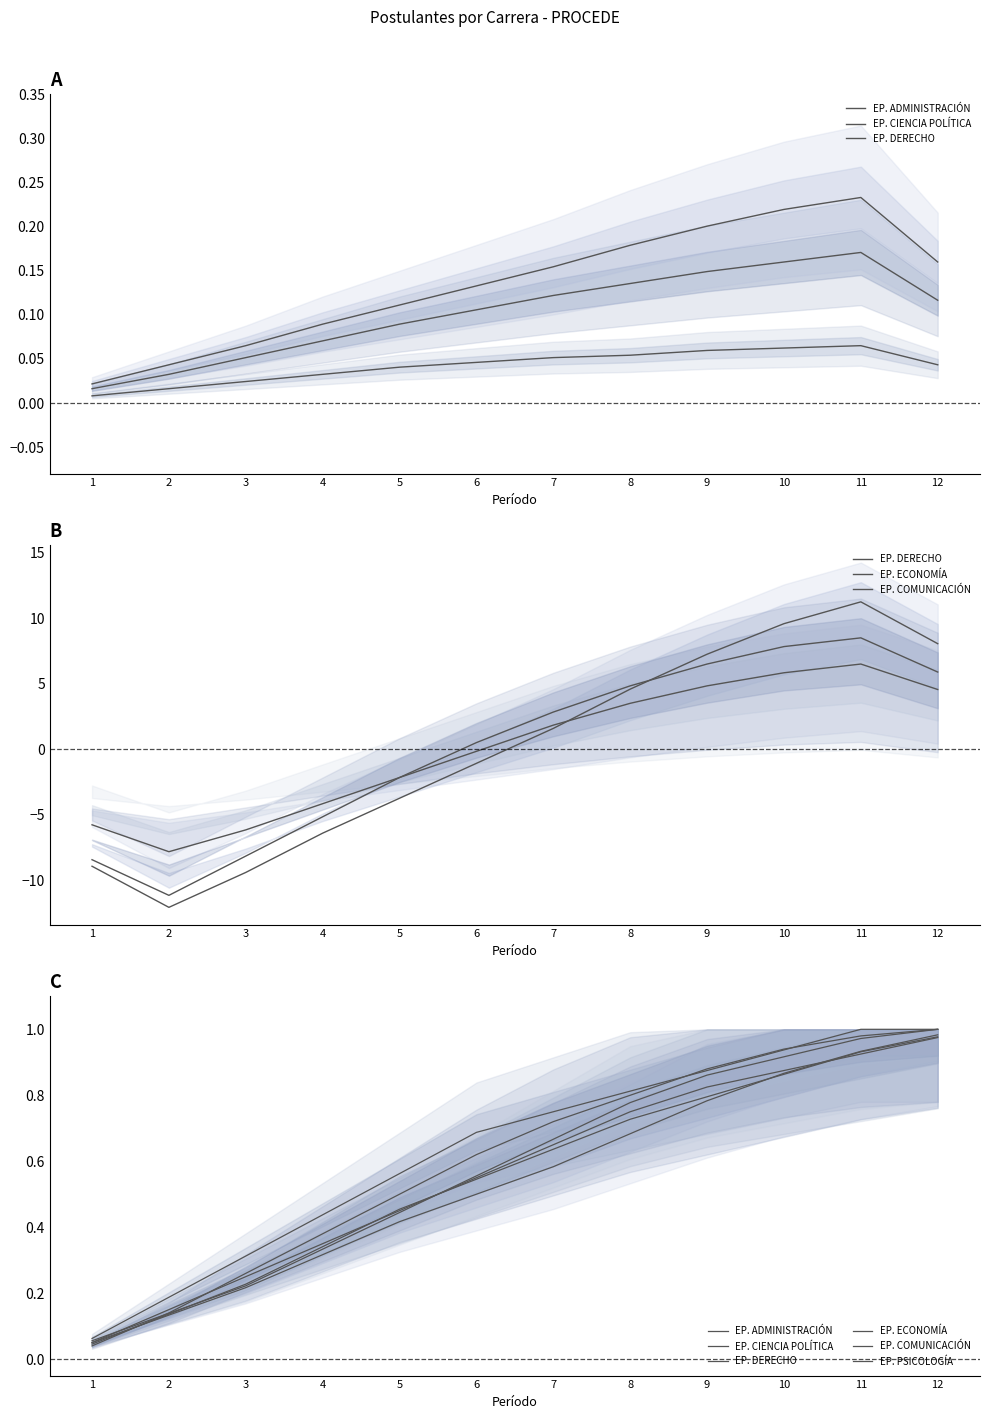

What is the lowest value of the EP. ECONOMÍA series?

0.1